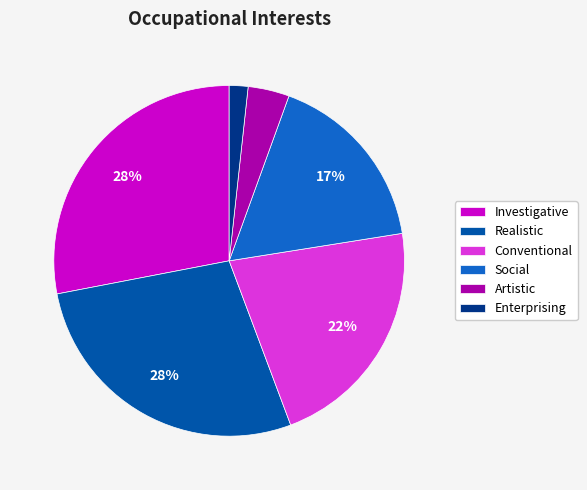

Between Conventional and Investigative, which is larger?

Investigative